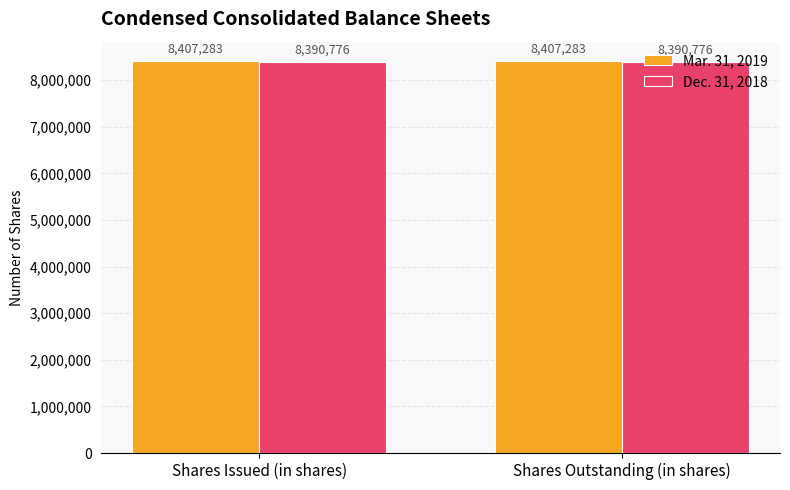

Rank the series by their average value, from highest to lowest.

Mar. 31, 2019, Dec. 31, 2018